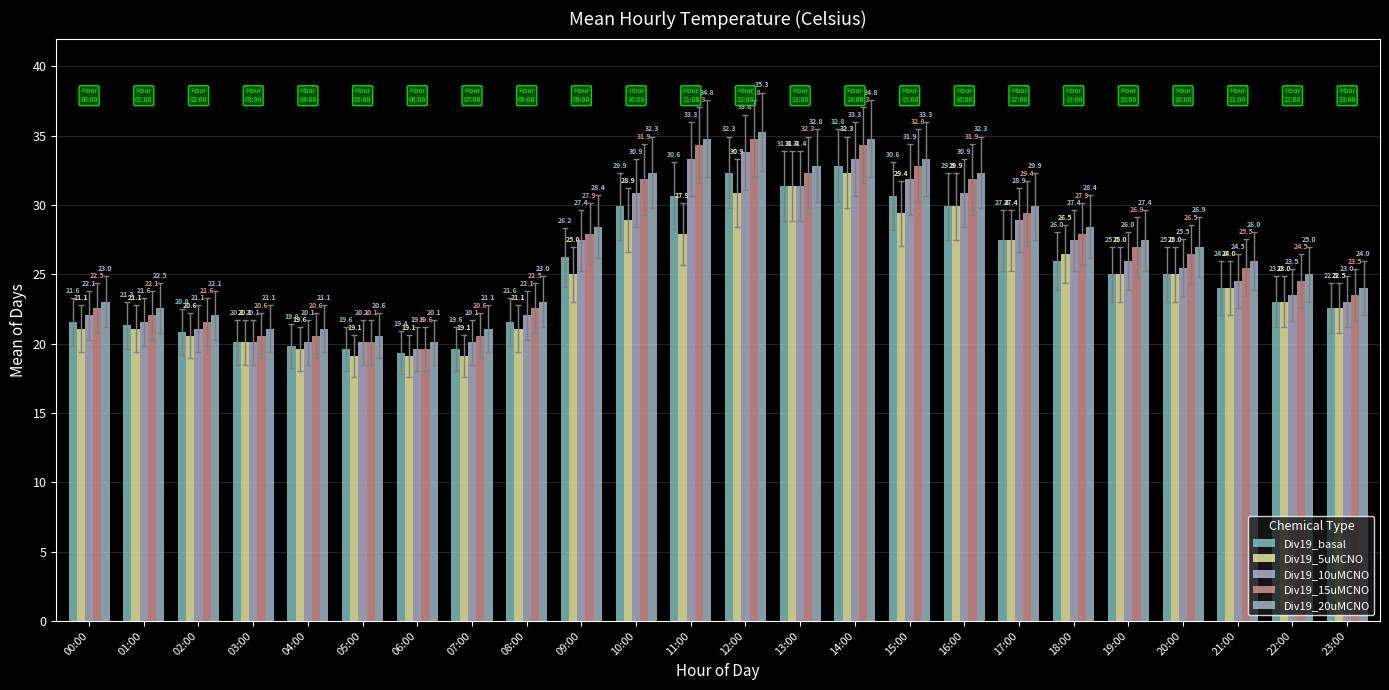

Does the chart contain stacked bars?

No